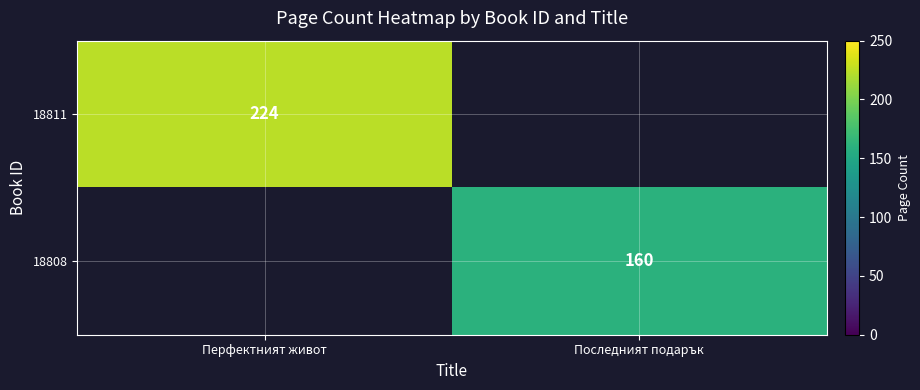

At how many categories does at least one series exceed 171?

1